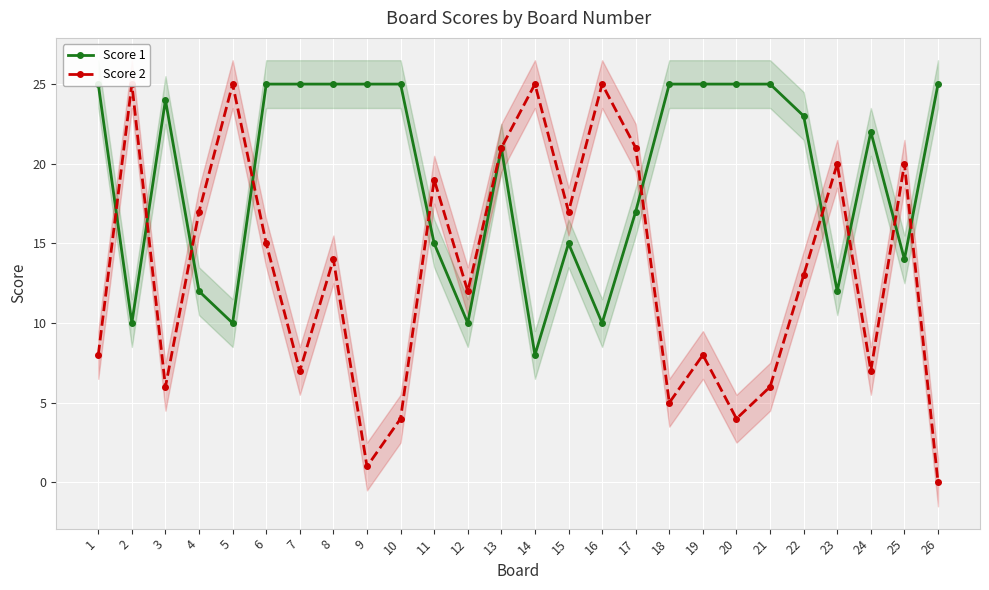

Which label corresponds to the smallest value in the chart?

26